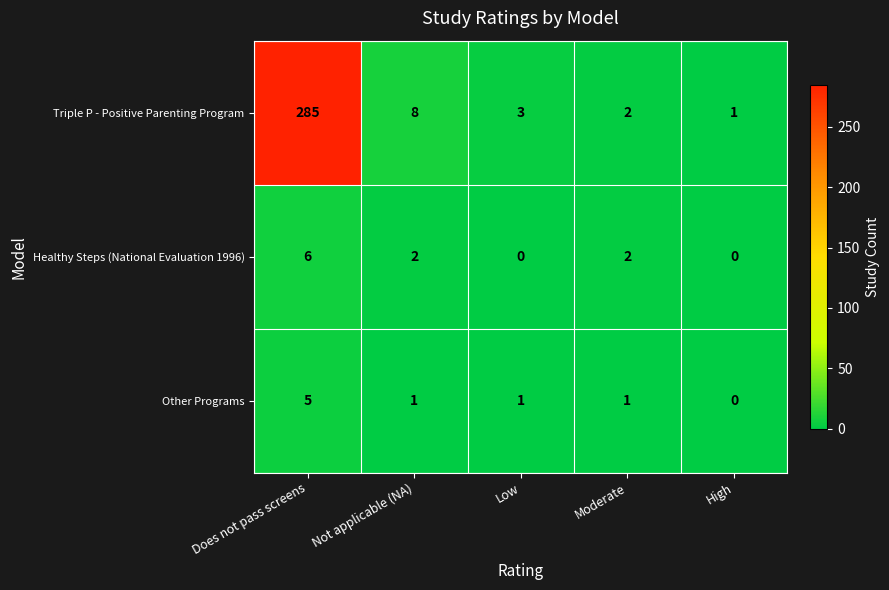

Reading left to right, extract all data points from this chart.

Triple P - Positive Parenting Program: Does not pass screens=285	Not applicable (NA)=8	Low=3	Moderate=2	High=1
Healthy Steps (National Evaluation 1996): Does not pass screens=6	Not applicable (NA)=2	Low=0	Moderate=2	High=0
Other Programs: Does not pass screens=5	Not applicable (NA)=1	Low=1	Moderate=1	High=0